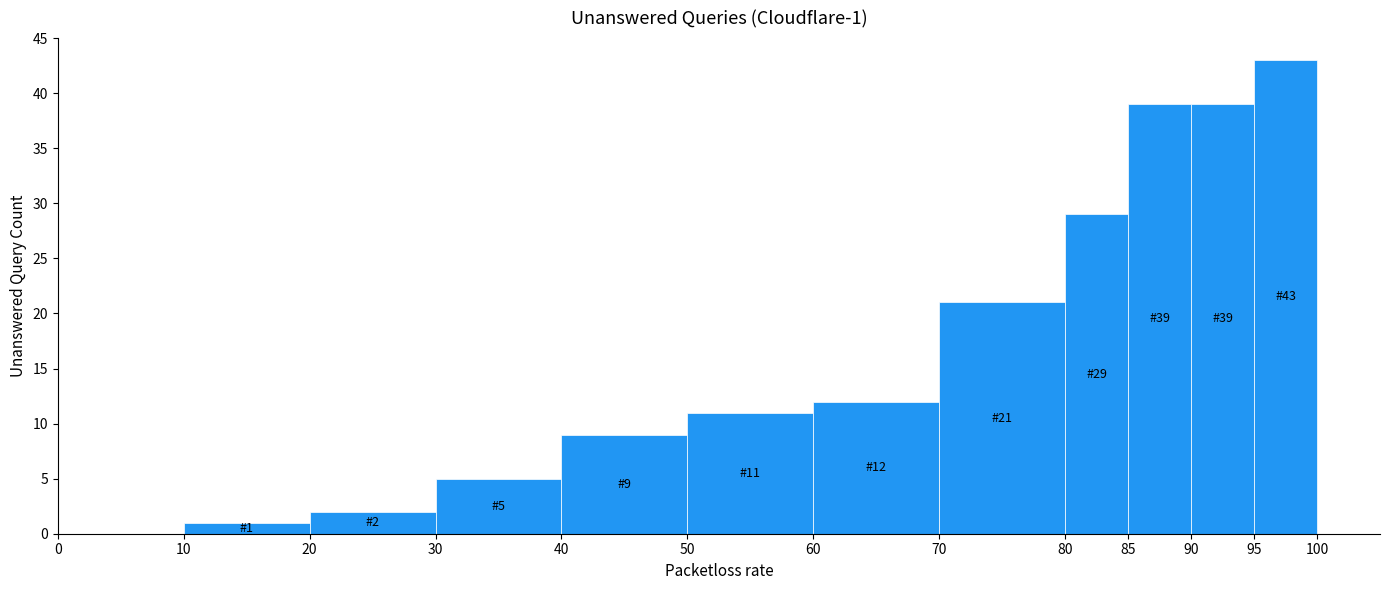

Over which range of the x-axis is the bar tallest?

95 to 100